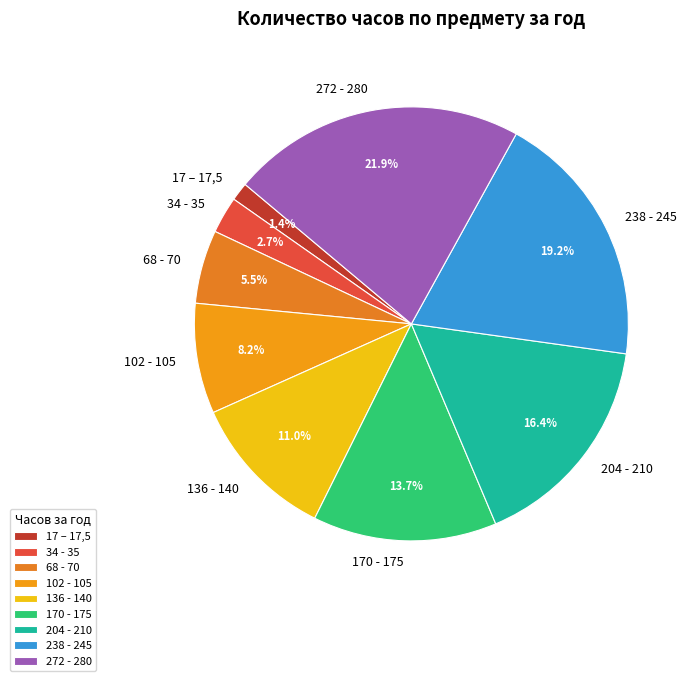

What is the ratio of the value at 68 - 70 to the value at 170 - 175?

0.4